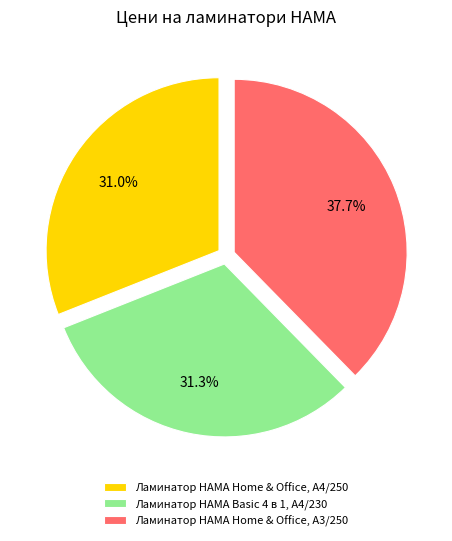

To the nearest percent, what percentage of the pie is Ламинатор HAMA Home & Office, A4/250?

31%